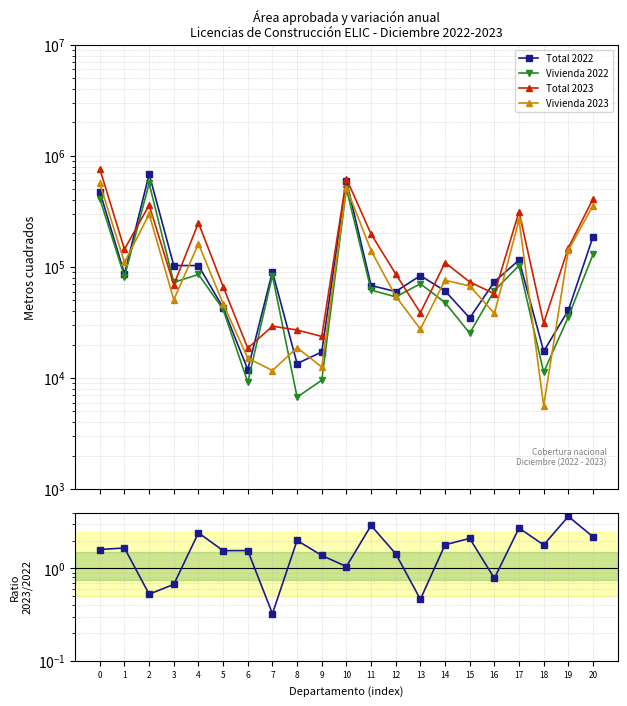

What is the sum of the Ratio Total 2023/2022 values at 9 and 20?

3.6